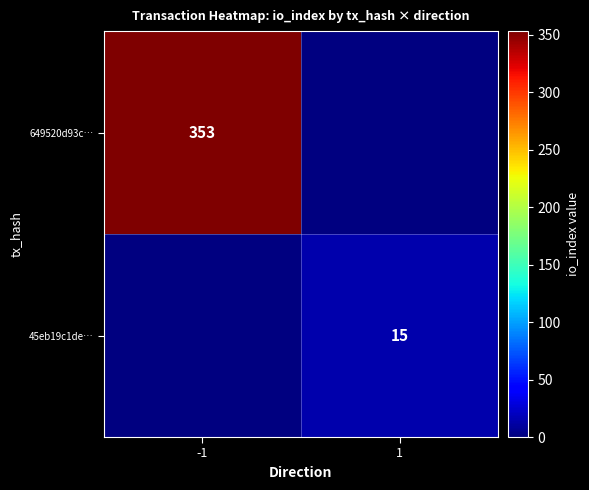

The value of 45eb19c1de… at 1 is 22. True or false?

False